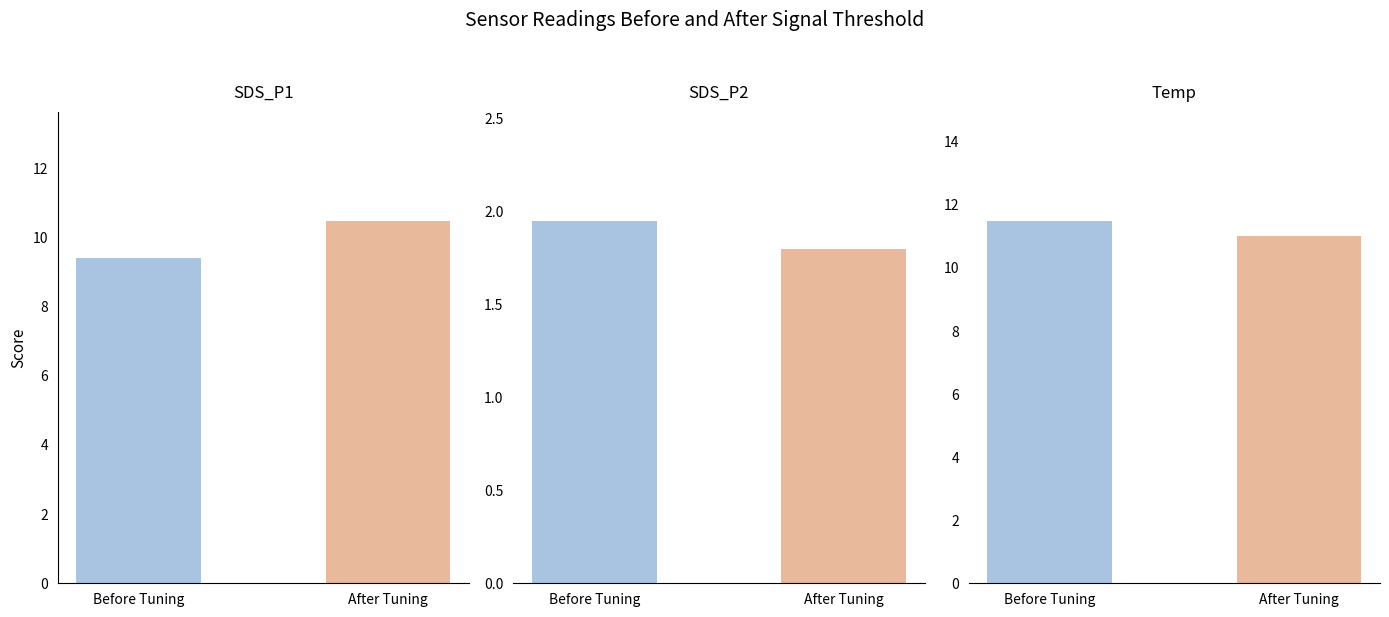

How many bars are there in total?

6